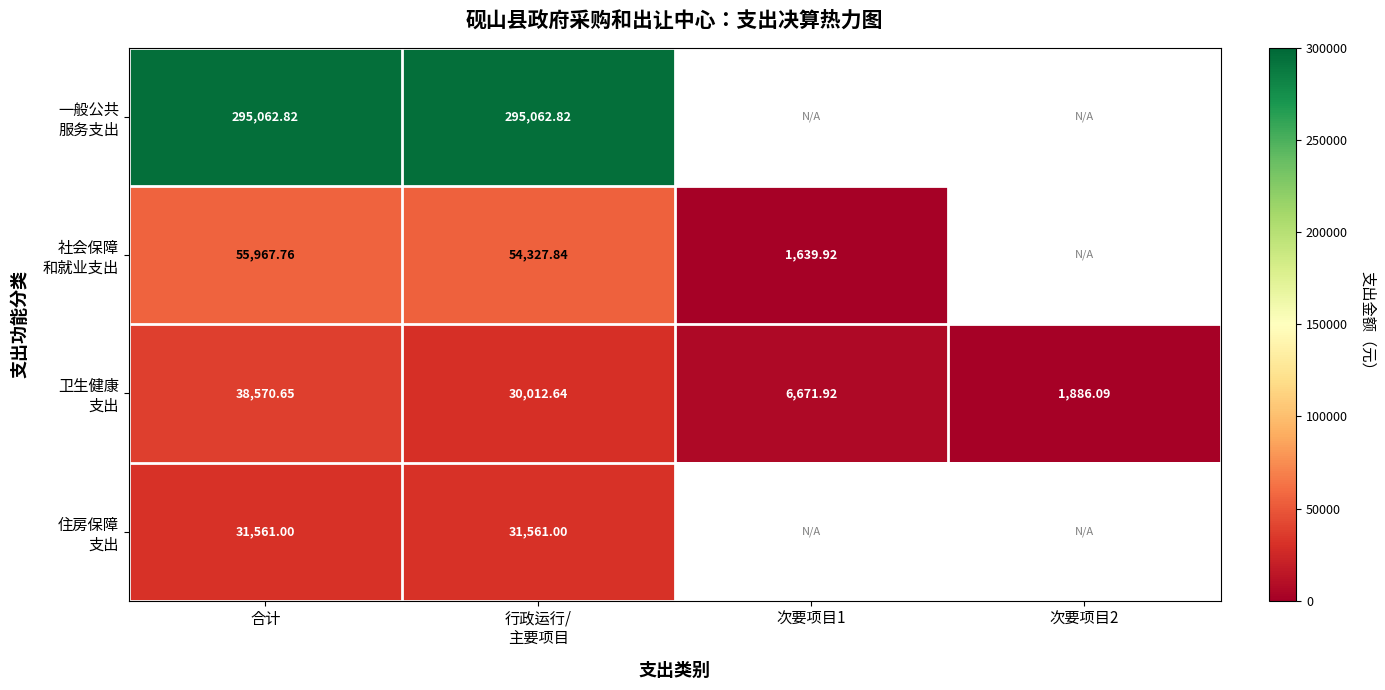

At which category is the sum across all series the highest?

合计